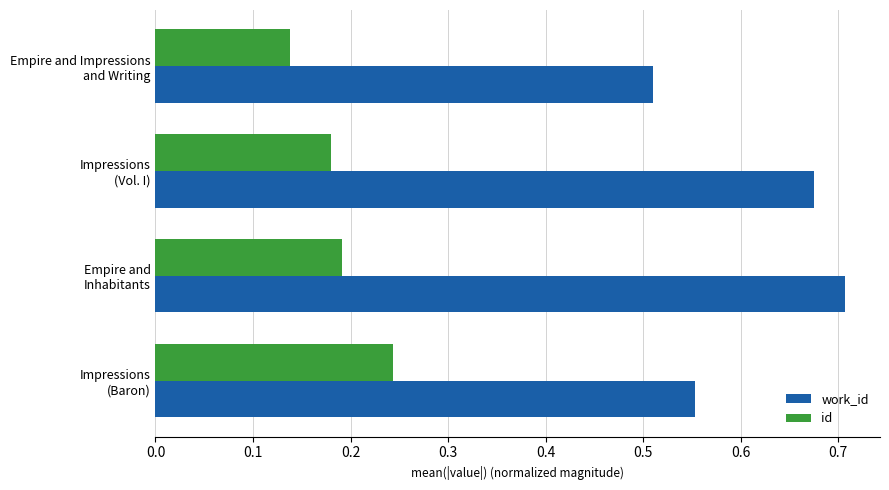

At which category does the chart reach its peak across all series?

Empire and
Inhabitants